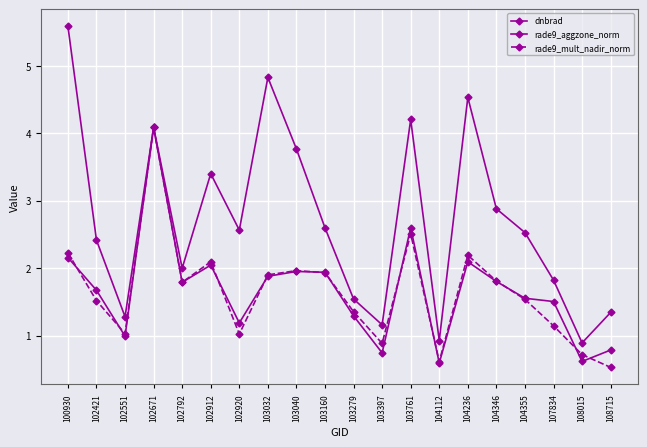

What is the value of the rade9_mult_nadir_norm point at the 3rd from the left?

1.0